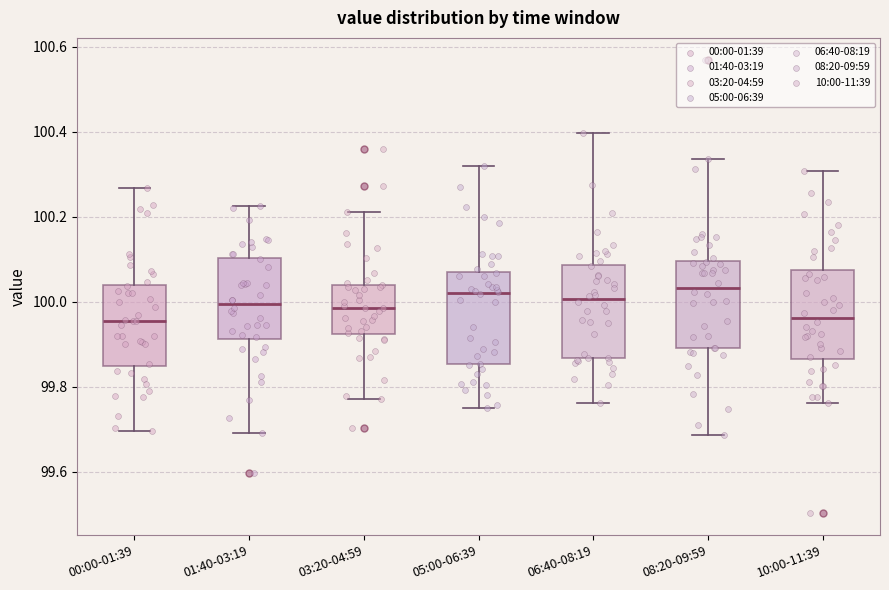

Where does the median line of the box for 08:20-09:59 sit on the y-axis? The values are not printed on the chart, so give them approximately, as read against the axis.

100.04